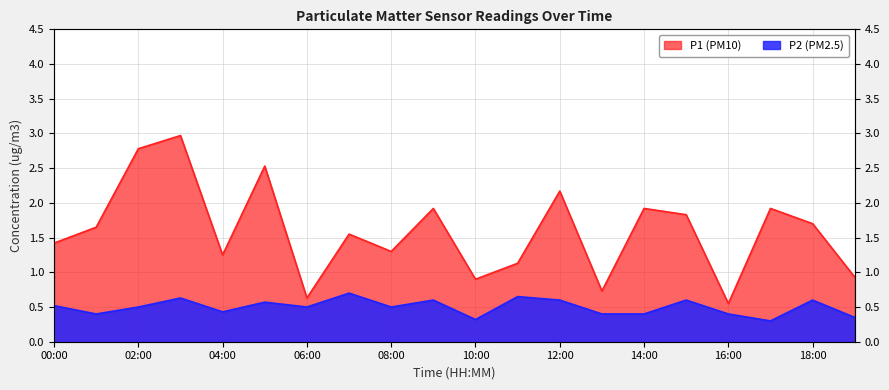

How many data points does each series have?

20